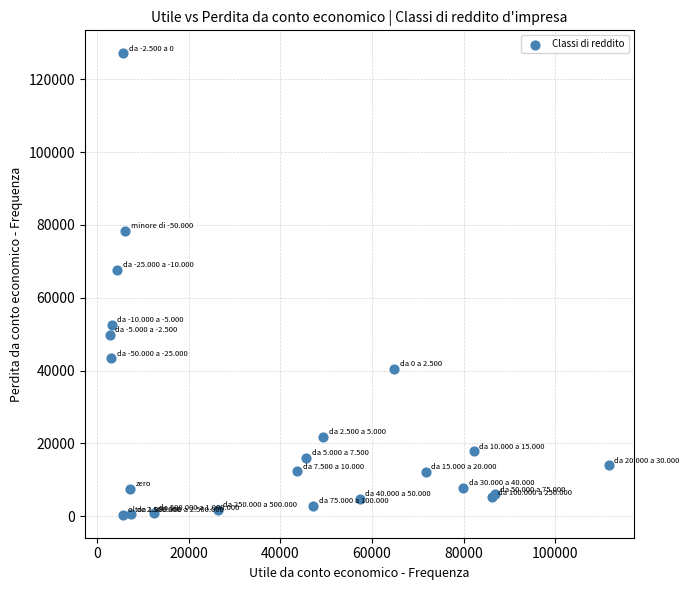

What Y value in the scatter plot is closest to 63776?

67655